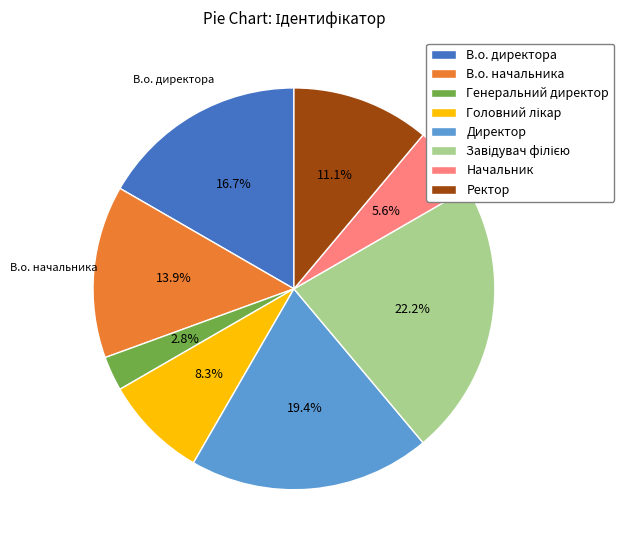

To the nearest percent, what is the average slice percentage?

12%